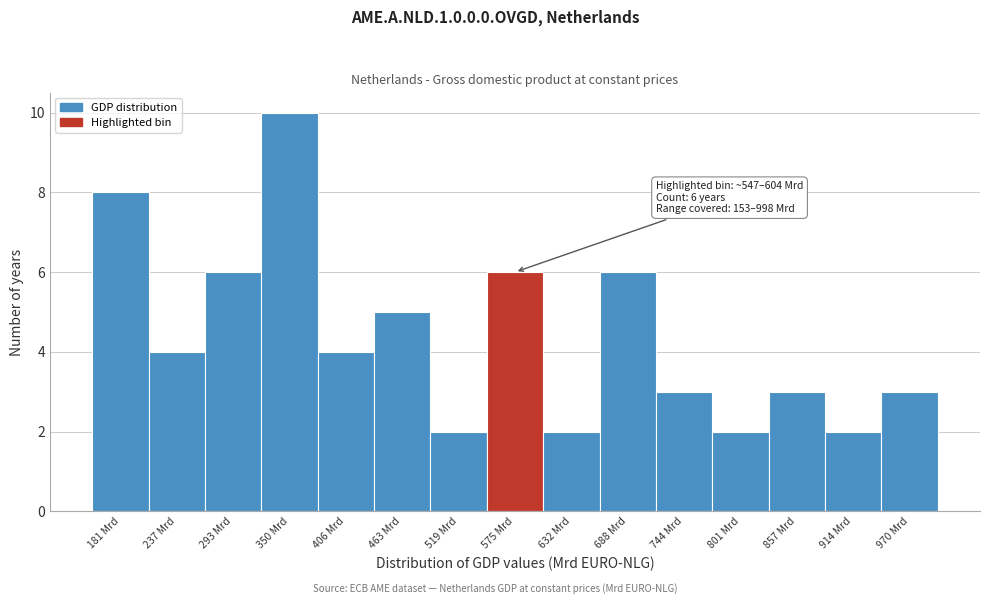

Which range on the x-axis has the tallest bar?

320 to 380